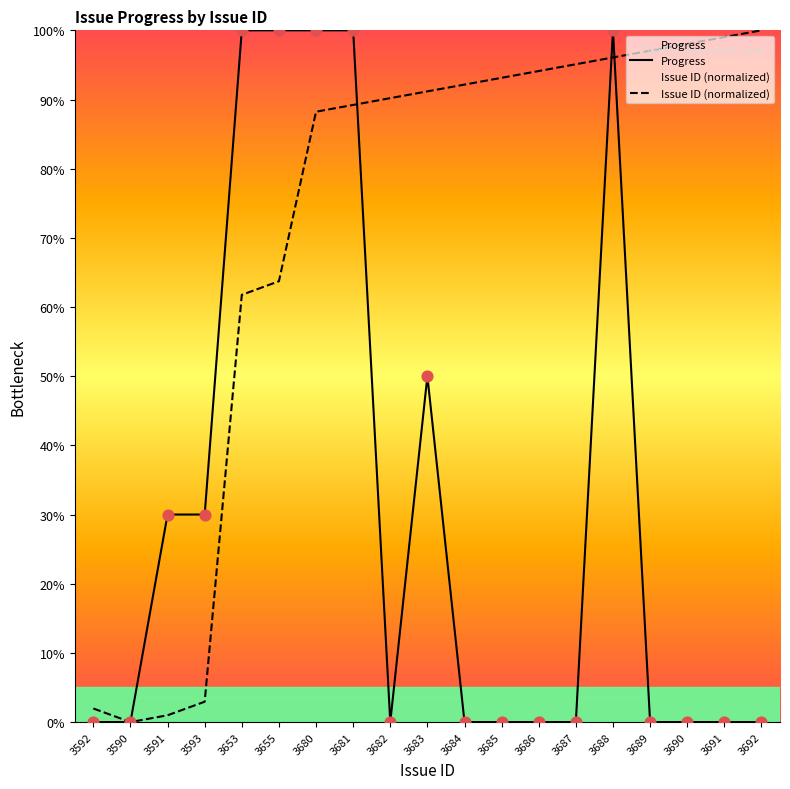

Which series contains the lowest Y value?

Progress